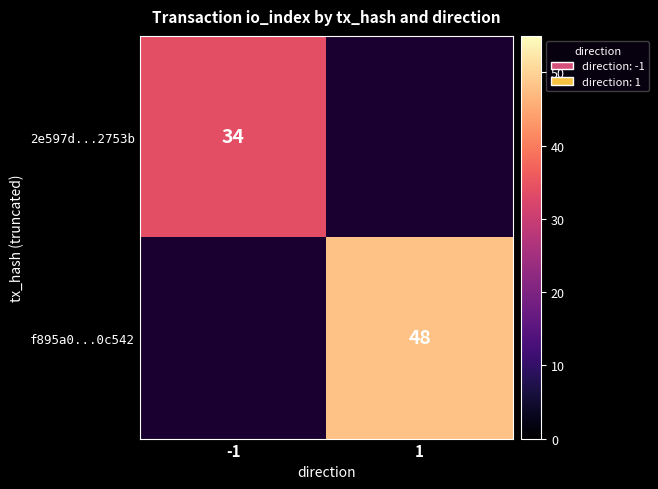

The value of f895a0...0c542 at 1 is 67. True or false?

False